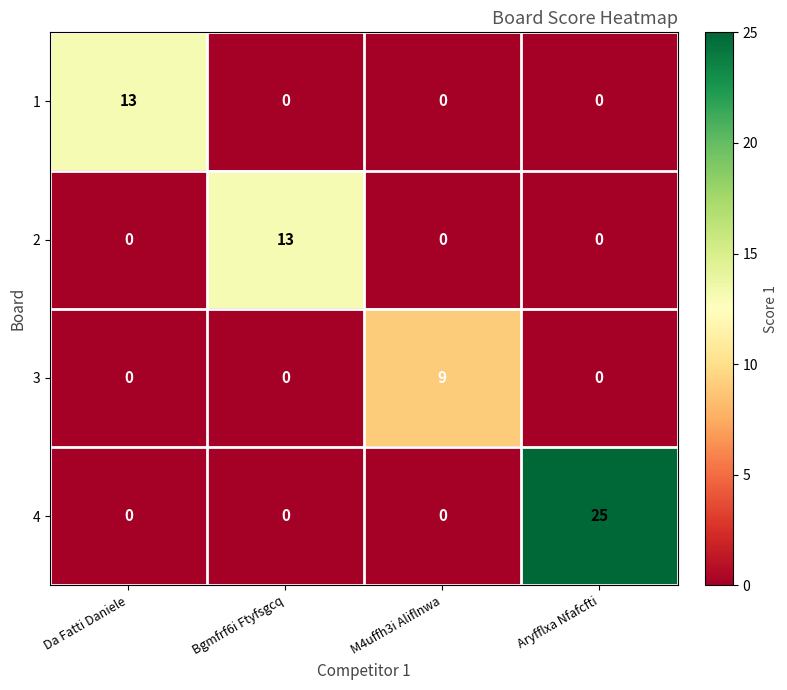

Reading left to right, extract all data points from this chart.

1: 13	0	0	0
2: 0	13	0	0
3: 0	0	9	0
4: 0	0	0	25